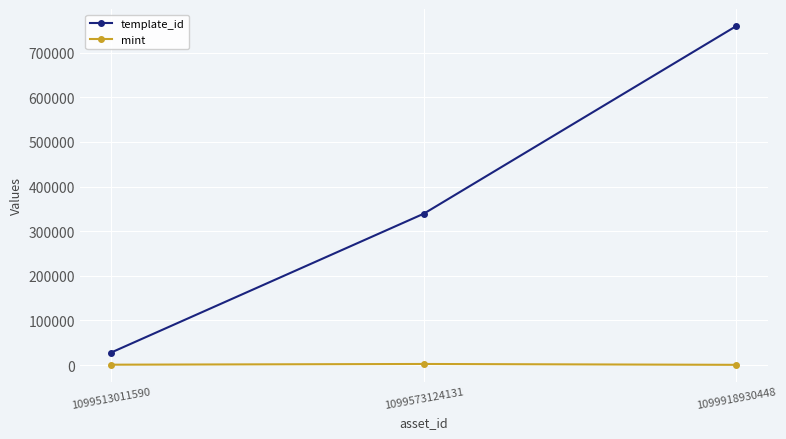

What is the average value of the template_id series?

375737